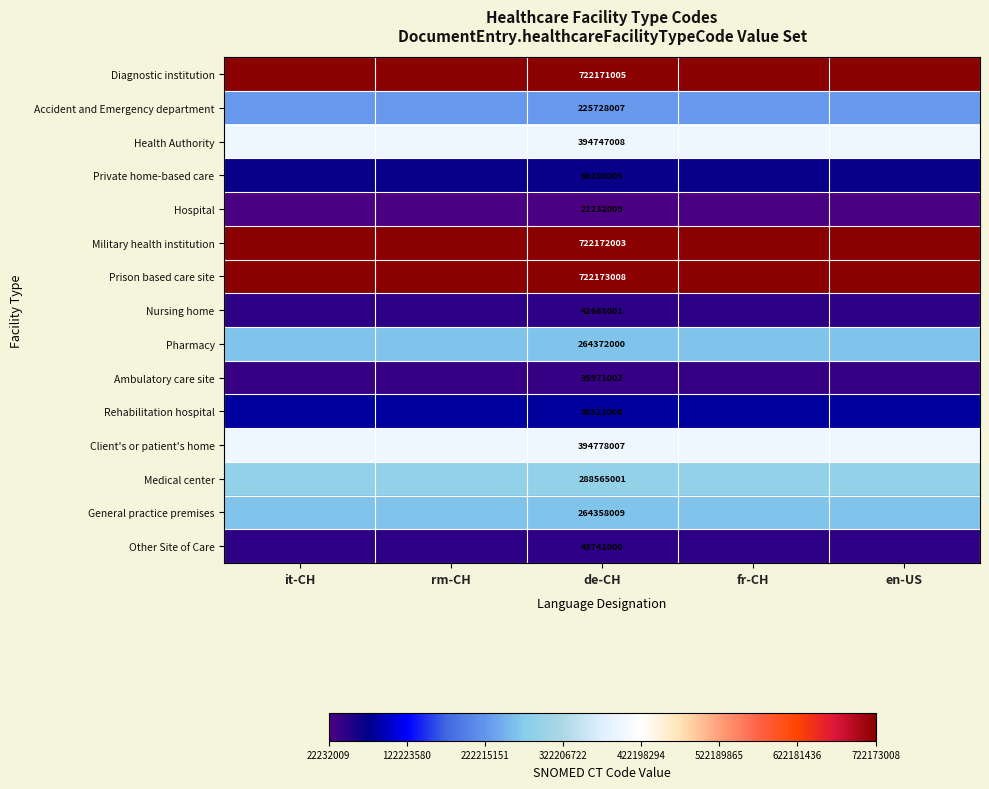

What is the smallest value displayed?

22232009